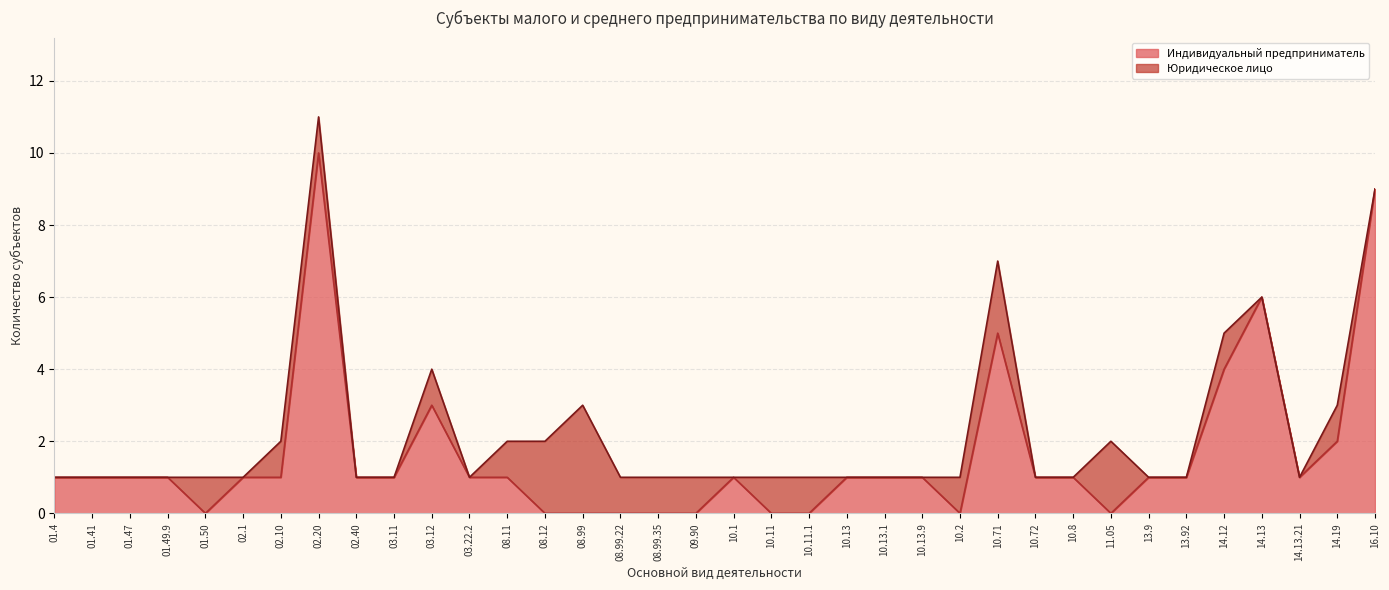

What is the maximum value for Индивидуальный предприниматель?

10